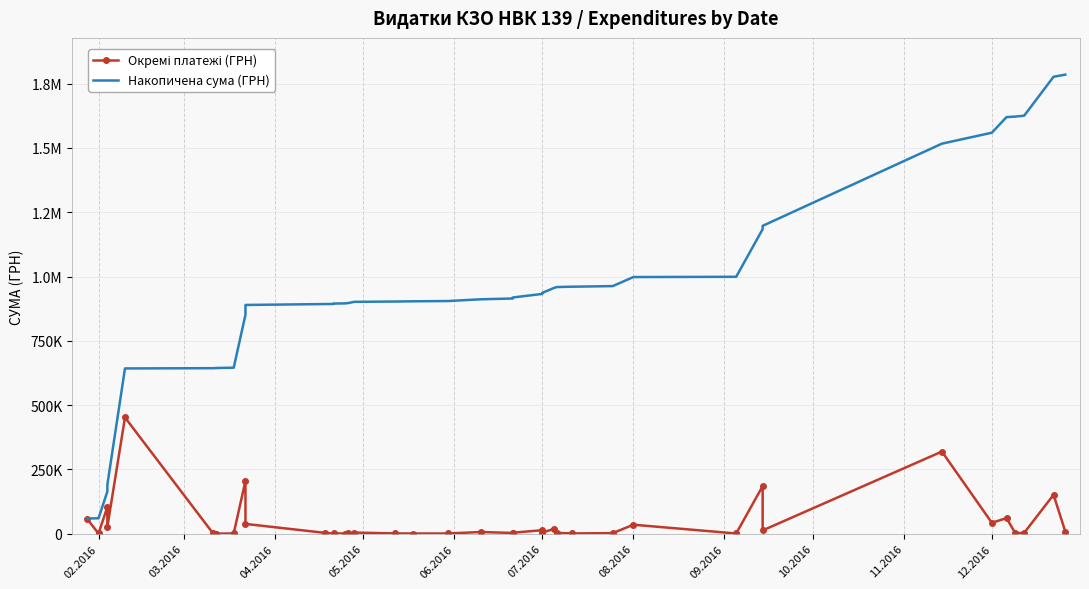

Reading left to right, list all the values displayed in this chart.

Окремі платежі (ГРН): 59222.9	1003.0	104098.6	26354.5	452100.0	1000.0	500.0	250.0	1170.0	205710.5	38210.5	3515.5	391.2	1536.0	700.0	1383.6	4589.8	1260.0	865.2	1031.9	6742.9	3125.2	3973.2	13795.8	4083.9	19242.0	3500.0	1186.8	2450.0	35130.0	997.0	185221.2	12927.0	319574.0	42588.0	60666.6	2050.0	3420.0	151367.0	8376.9
Накопичена сума (ГРН): 59222.9	60225.9	164324.5	190679.0	642779.0	643779.0	644279.0	644529.0	645699.0	851409.5	889620.0	893135.5	893526.7	895062.7	895762.7	897146.3	901736.1	902996.1	903861.3	904893.2	911636.1	914761.3	918734.5	932530.3	936614.2	955856.2	959356.2	960543.0	962993.0	998123.0	999120.1	1184341.2	1197268.2	1516842.2	1559430.2	1620096.8	1622146.8	1625566.8	1776933.8	1785310.7